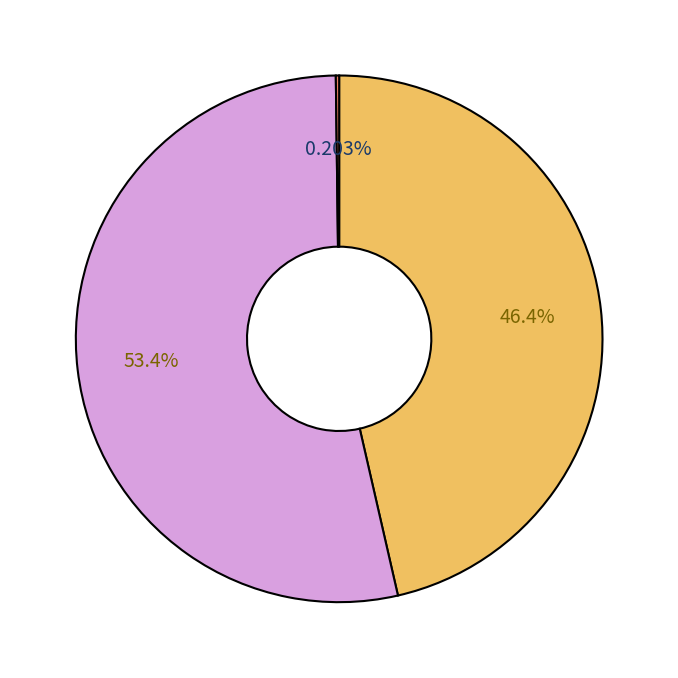

Is there any slice that represents more than half of the pie?

Yes